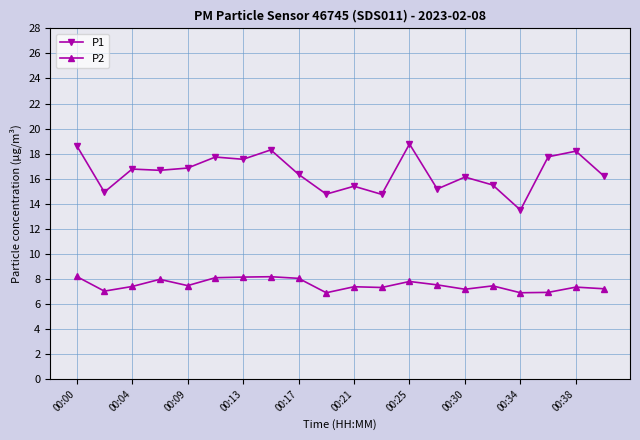

True or false: P1 and P2 intersect in this chart.

False